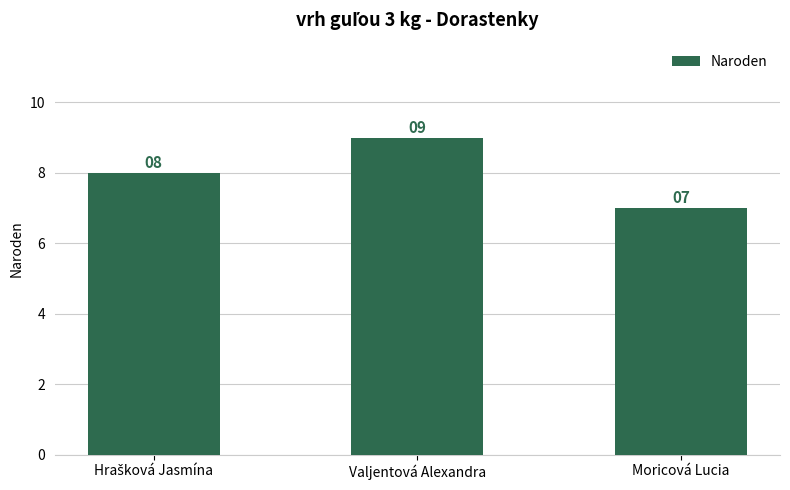

Approximately how many times larger is the value at Valjentová Alexandra compared to Moricová Lucia?

1.3